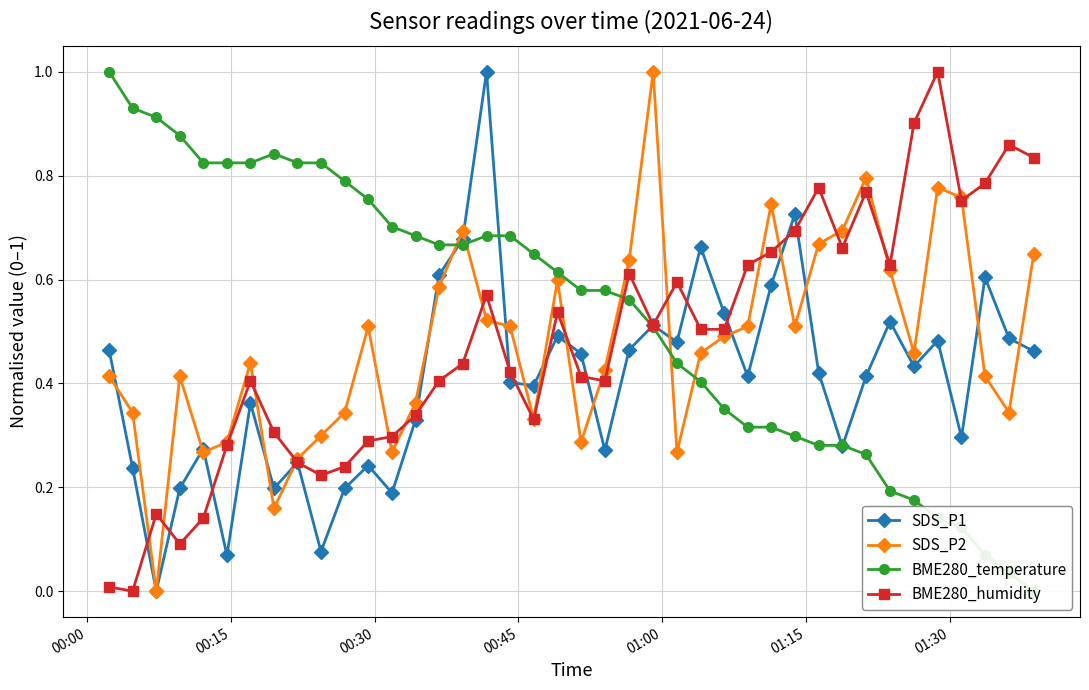

In BME280_temperature, how many points are higher than both neighbors (excluding endpoints)?

1